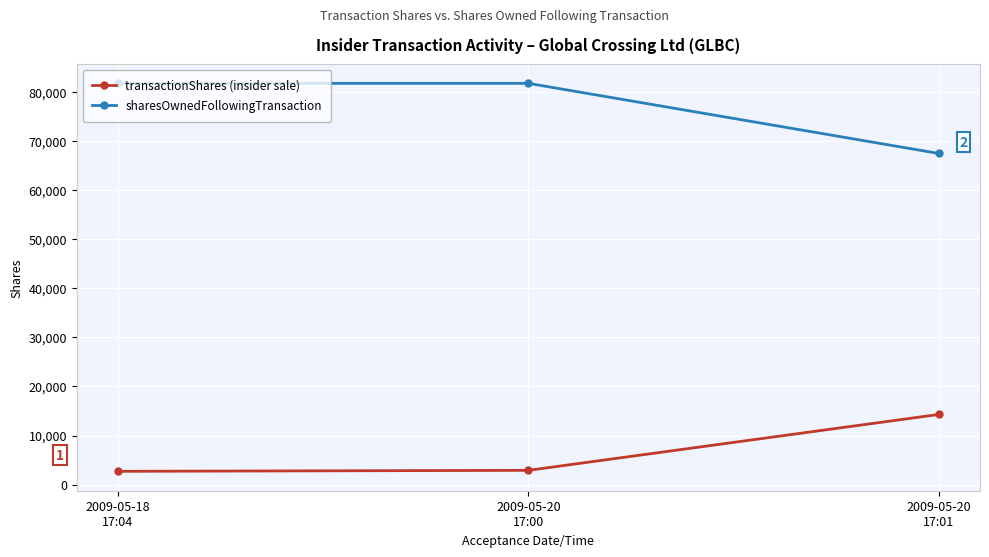

What is the difference between the transactionShares (insider sale) values at 2009-05-20
17:00 and 2009-05-18
17:04?

200